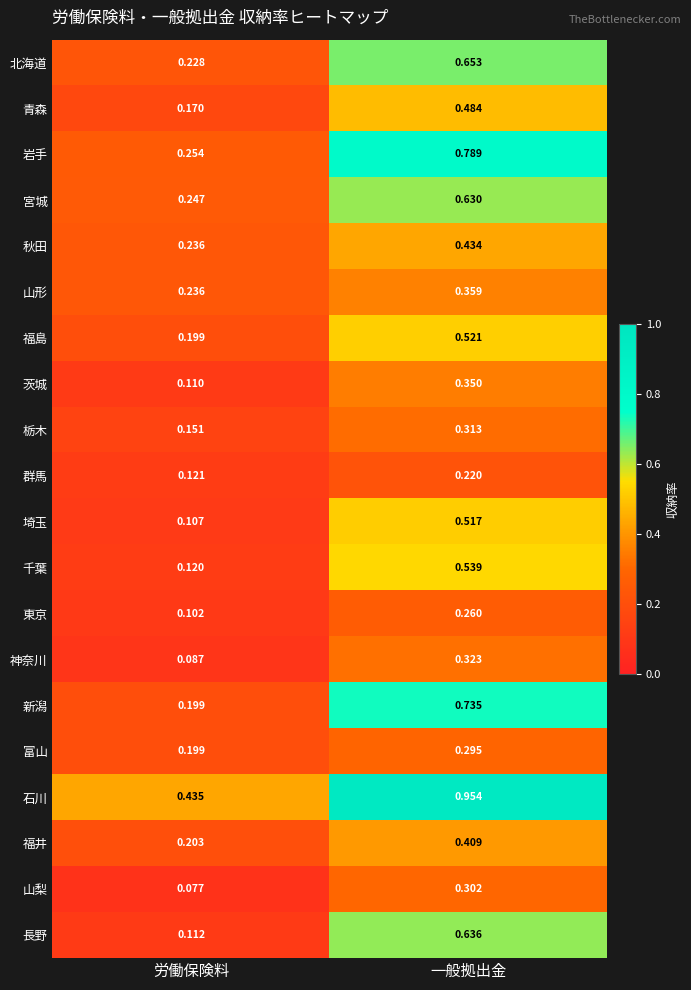

Rank the series by their maximum value, from lowest to highest.

群馬, 東京, 富山, 山梨, 栃木, 神奈川, 茨城, 山形, 福井, 秋田, 青森, 埼玉, 福島, 千葉, 宮城, 長野, 北海道, 新潟, 岩手, 石川